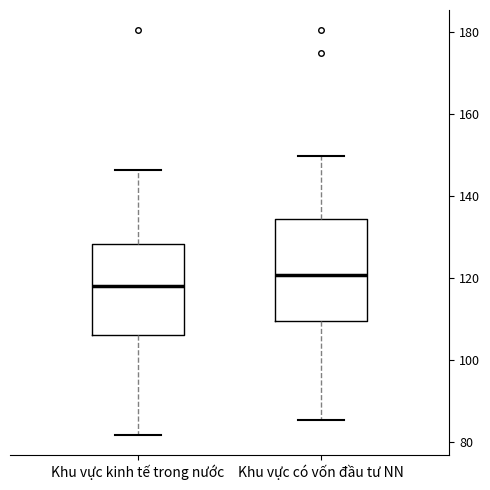

Reading left to right, transcribe this box plot: for each box, give where its median line is, the range the box spans, and where its two whiskers end, as read against the y-axis. The values are not printed on the chart, so give them approximately, as read against the axis.

Khu vực kinh tế trong nước: median 118, box 106 to 128, whiskers 82 to 146
Khu vực có vốn đầu tư NN: median 120, box 110 to 134, whiskers 86 to 150